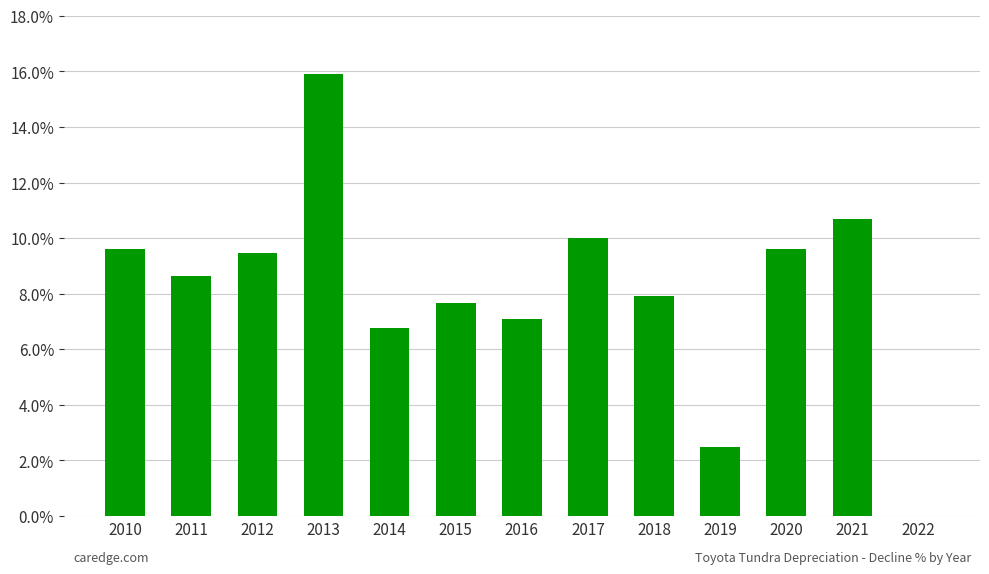

Is it true that the value at 2022 is 0.0?

True